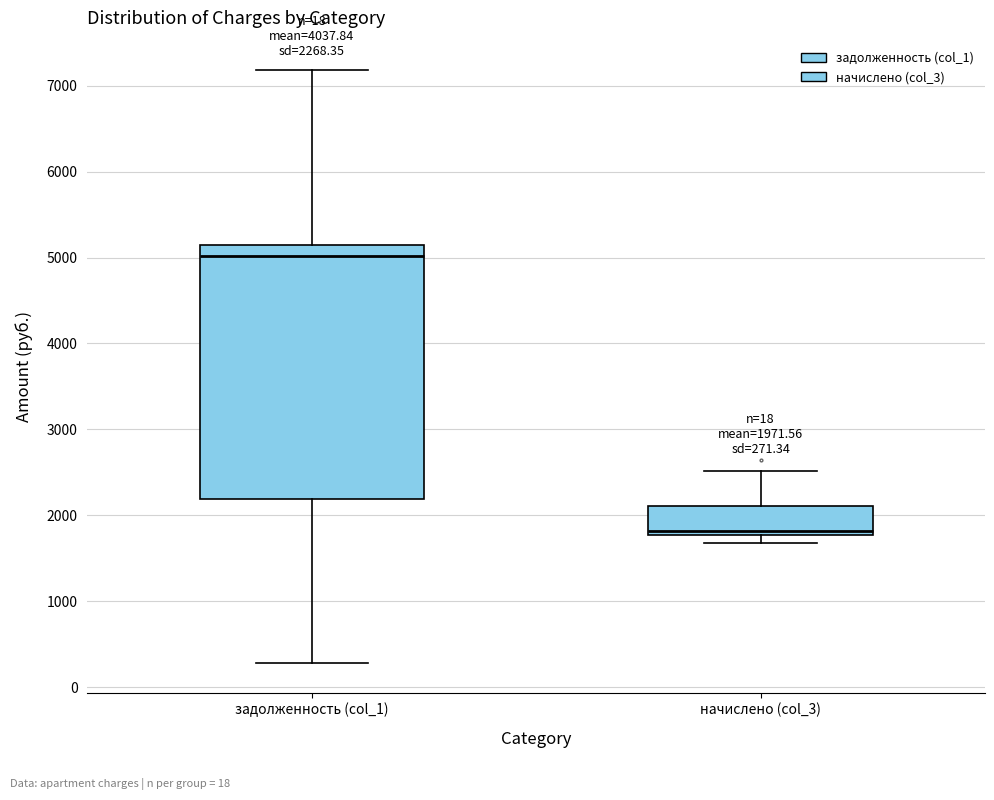

Comparing the boxes themselves (not the whiskers), which one is the tallest?

задолженность (col_1)